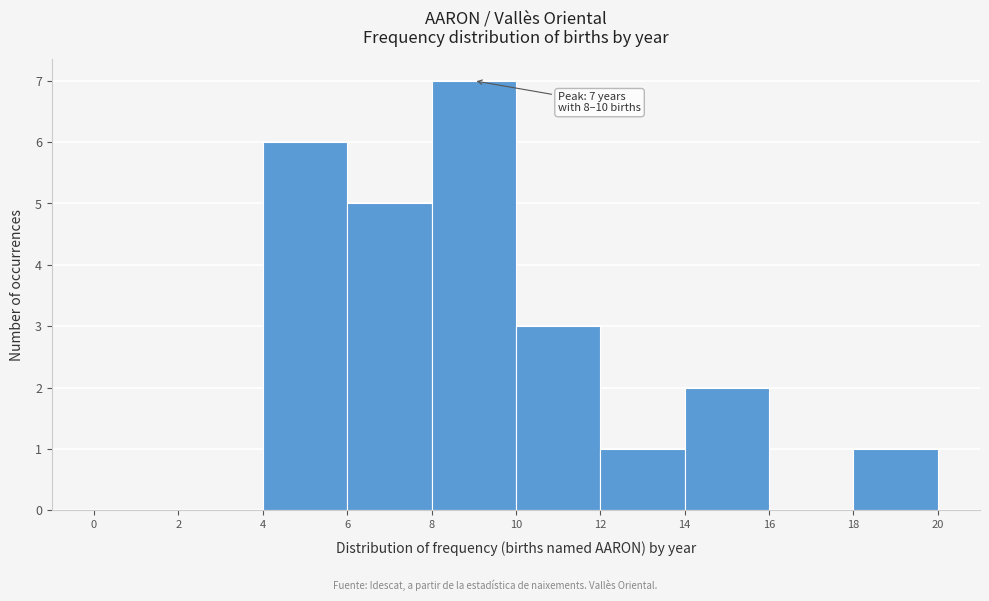

Which range on the x-axis has the tallest bar?

8 to 10